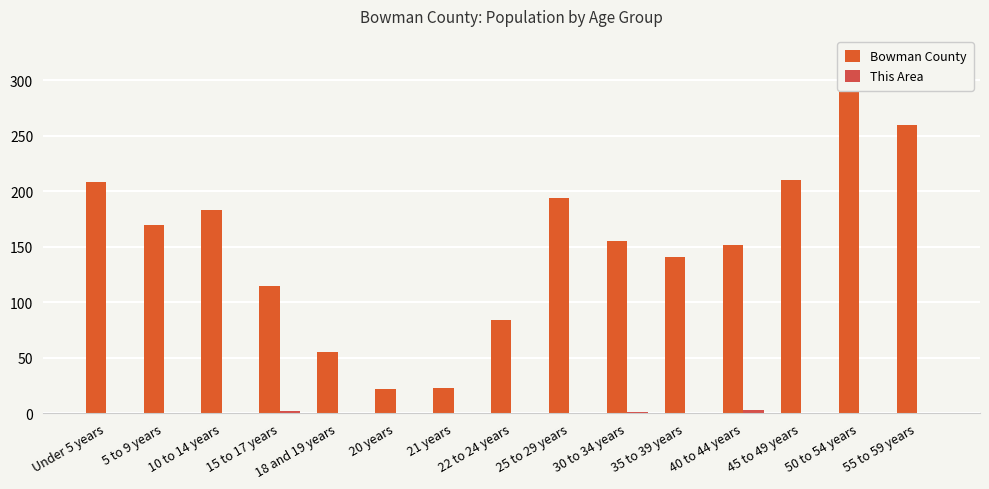

What is the average value of the Bowman County series?

151